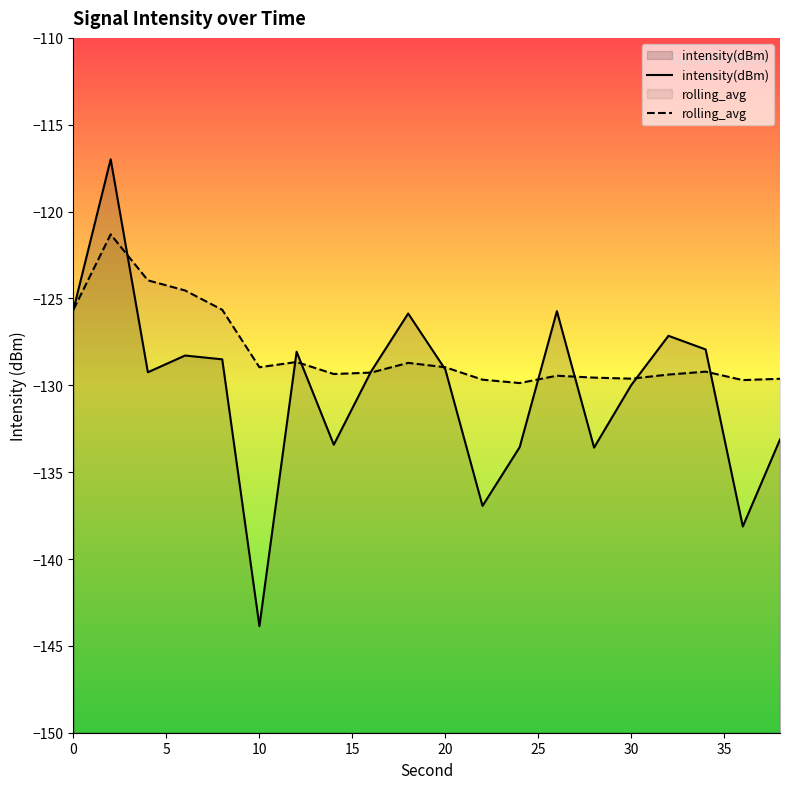

After their last crossing, which series has the higher values: intensity(dBm) or rolling_avg?

rolling_avg